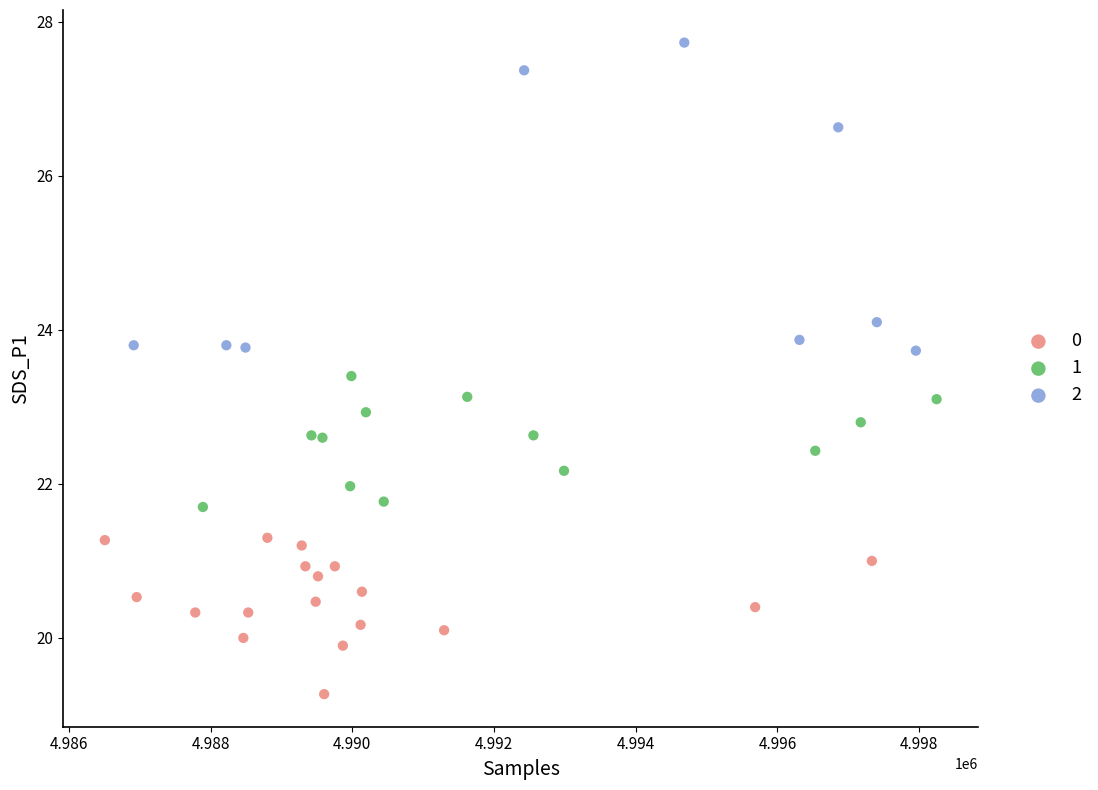

What are all the series names shown in the legend?

0, 1, 2